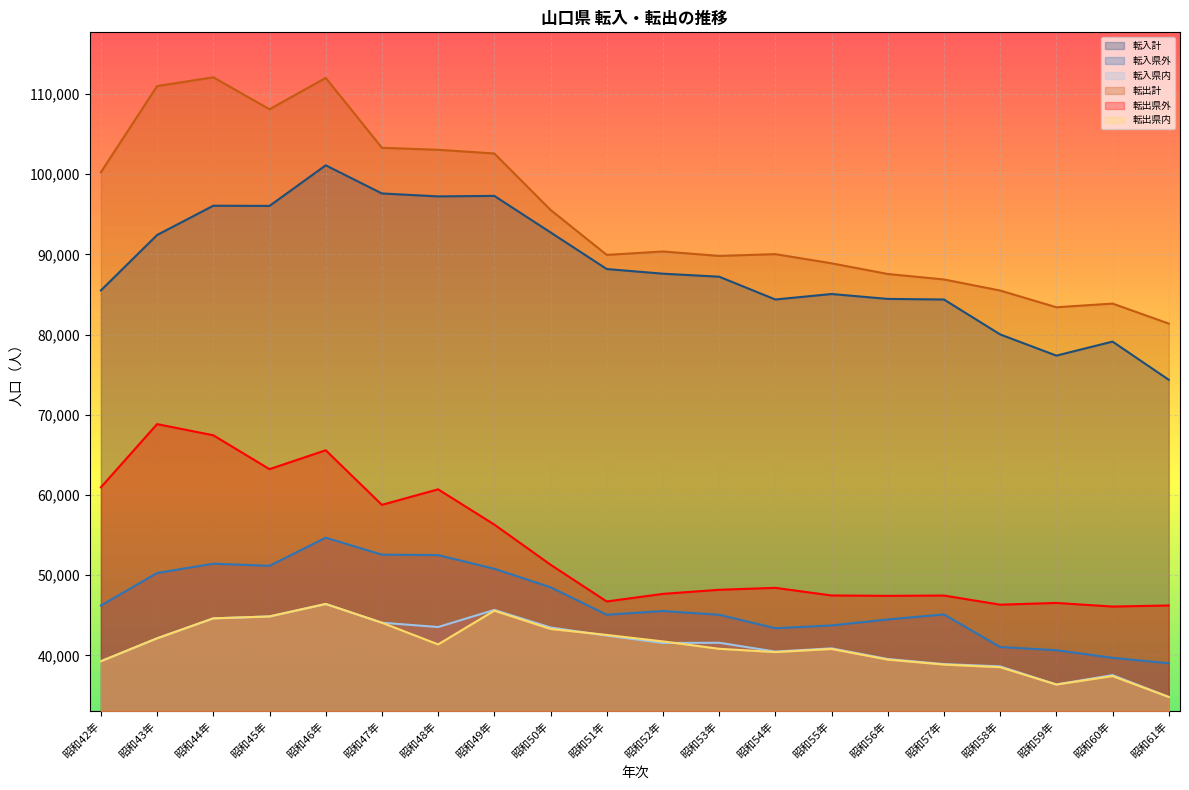

True or false: 転入計 and 転出県外 cross at least once.

False